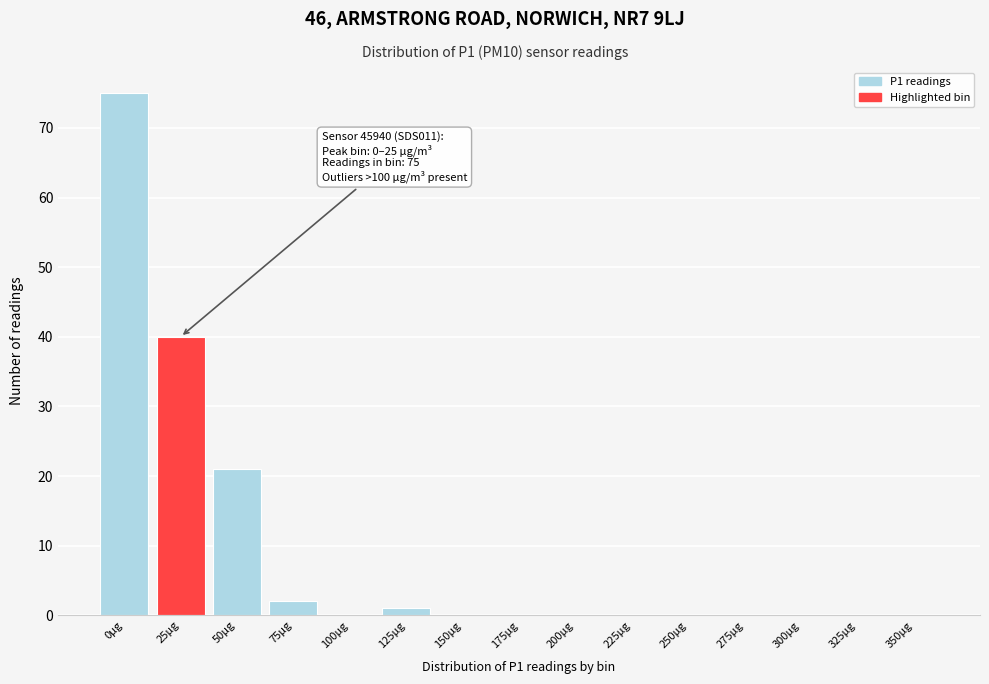

Reading left to right, transcribe all the data shown in this chart.

0µg=75	25µg=40	50µg=21	75µg=2	100µg=0	125µg=1	150µg=0	175µg=0	200µg=0	225µg=0	250µg=0	275µg=0	300µg=0	325µg=0	350µg=0